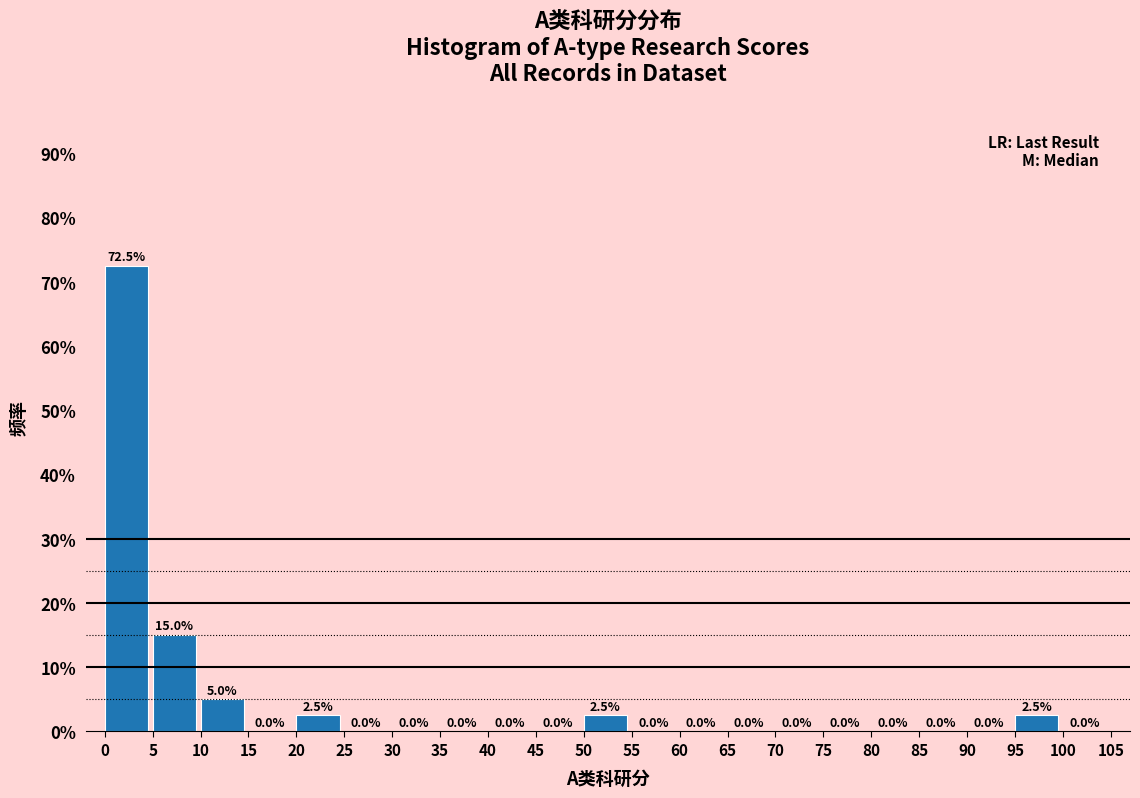

Reading left to right, transcribe this chart: for each bar, give the range it covers on the x-axis and its height.

0 to 5: 72.5
5 to 10: 15.0
10 to 15: 5.0
15 to 20: 0.0
20 to 25: 2.5
25 to 30: 0.0
30 to 35: 0.0
35 to 40: 0.0
40 to 45: 0.0
45 to 50: 0.0
50 to 55: 2.5
55 to 60: 0.0
60 to 65: 0.0
65 to 70: 0.0
70 to 75: 0.0
75 to 80: 0.0
80 to 85: 0.0
85 to 90: 0.0
90 to 95: 0.0
95 to 100: 2.5
100 to 105: 0.0